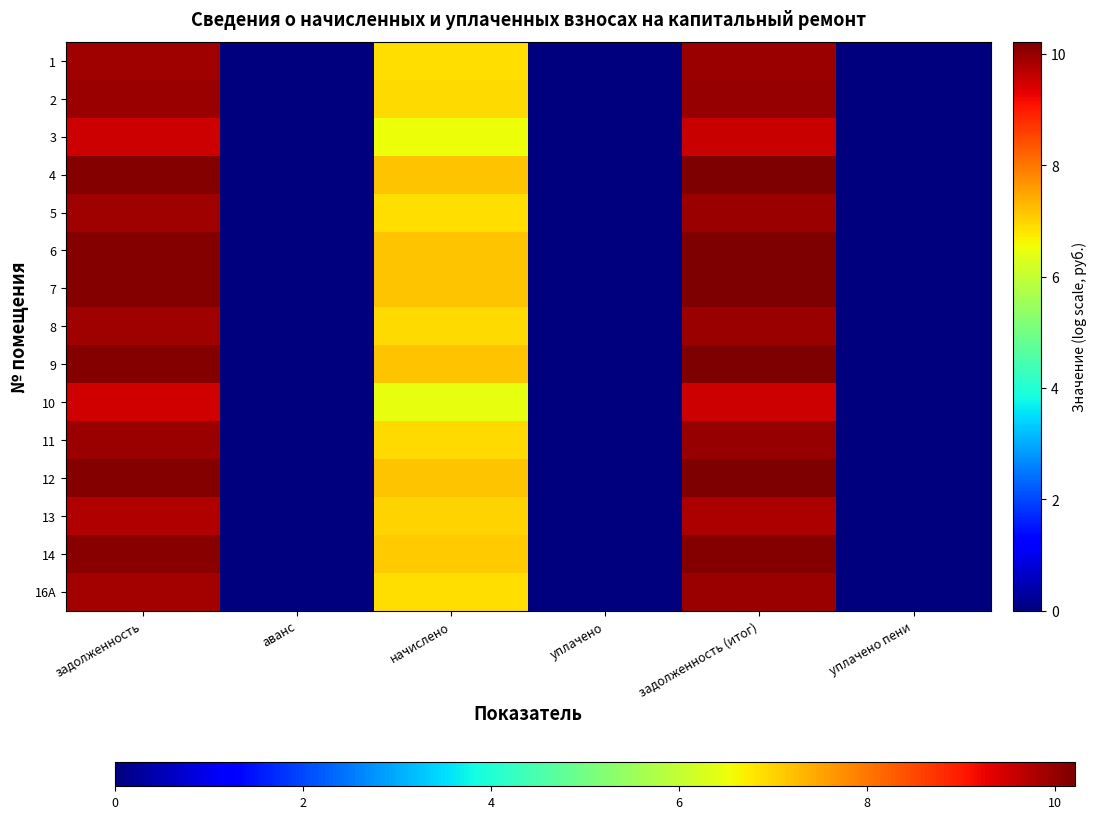

Reading left to right, list all the values displayed in this chart.

1: задолженность=9.9	аванс=0.0	начислено=6.9	уплачено=0.0	задолженность (итог)=9.9	уплачено пени=0.0
2: задолженность=9.9	аванс=0.0	начислено=6.9	уплачено=0.0	задолженность (итог)=10.0	уплачено пени=0.0
3: задолженность=9.5	аванс=0.0	начислено=6.5	уплачено=0.0	задолженность (итог)=9.6	уплачено пени=0.0
4: задолженность=10.2	аванс=0.0	начислено=7.1	уплачено=0.0	задолженность (итог)=10.2	уплачено пени=0.0
5: задолженность=9.9	аванс=0.0	начислено=6.9	уплачено=0.0	задолженность (итог)=9.9	уплачено пени=0.0
6: задолженность=10.2	аванс=0.0	начислено=7.1	уплачено=0.0	задолженность (итог)=10.2	уплачено пени=0.0
7: задолженность=10.2	аванс=0.0	начислено=7.1	уплачено=0.0	задолженность (итог)=10.2	уплачено пени=0.0
8: задолженность=9.9	аванс=0.0	начислено=6.9	уплачено=0.0	задолженность (итог)=10.0	уплачено пени=0.0
9: задолженность=10.2	аванс=0.0	начислено=7.1	уплачено=0.0	задолженность (итог)=10.2	уплачено пени=0.0
10: задолженность=9.5	аванс=0.0	начислено=6.5	уплачено=0.0	задолженность (итог)=9.5	уплачено пени=0.0
11: задолженность=9.9	аванс=0.0	начислено=6.9	уплачено=0.0	задолженность (итог)=10.0	уплачено пени=0.0
12: задолженность=10.2	аванс=0.0	начислено=7.1	уплачено=0.0	задолженность (итог)=10.2	уплачено пени=0.0
13: задолженность=9.7	аванс=0.0	начислено=7.0	уплачено=0.0	задолженность (итог)=9.8	уплачено пени=0.0
14: задолженность=10.1	аванс=0.0	начислено=7.1	уплачено=0.0	задолженность (итог)=10.2	уплачено пени=0.0
16A: задолженность=9.9	аванс=0.0	начислено=6.9	уплачено=0.0	задолженность (итог)=9.9	уплачено пени=0.0